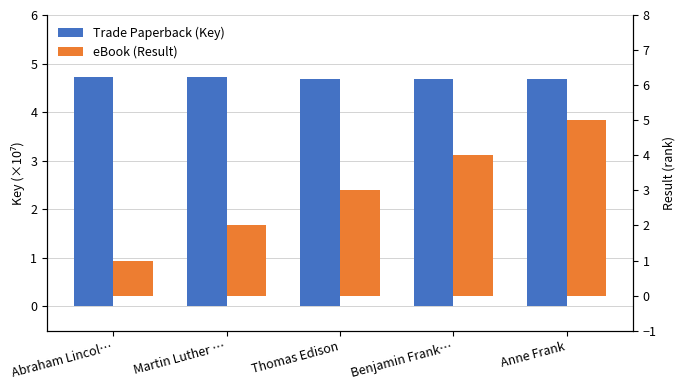

Rank the series at Anne Frank from lowest to highest value.

Trade Paperback (Key), eBook (Result)